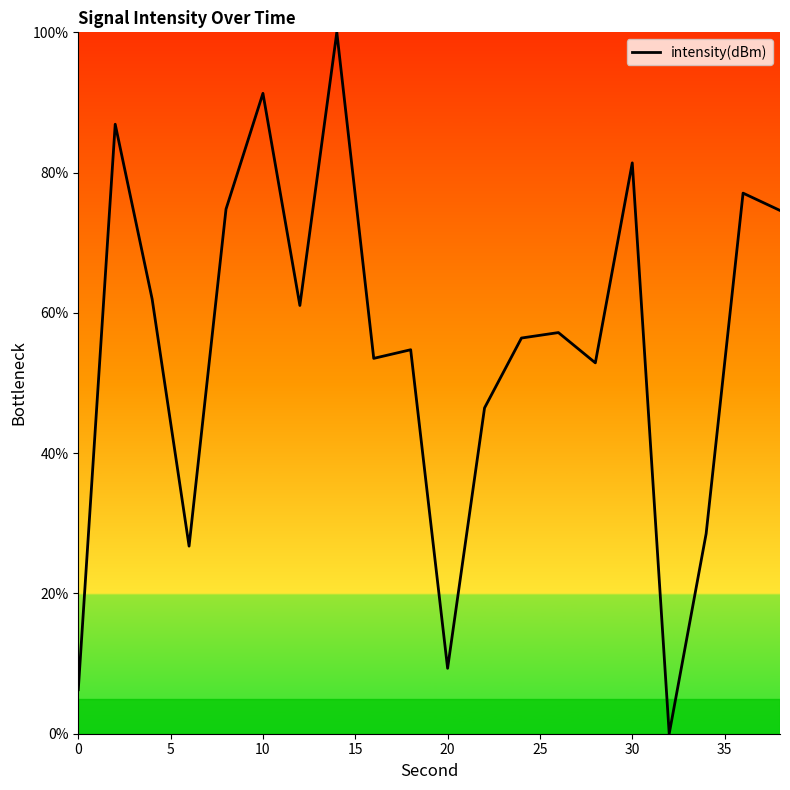

How many lines are shown in the chart?

1